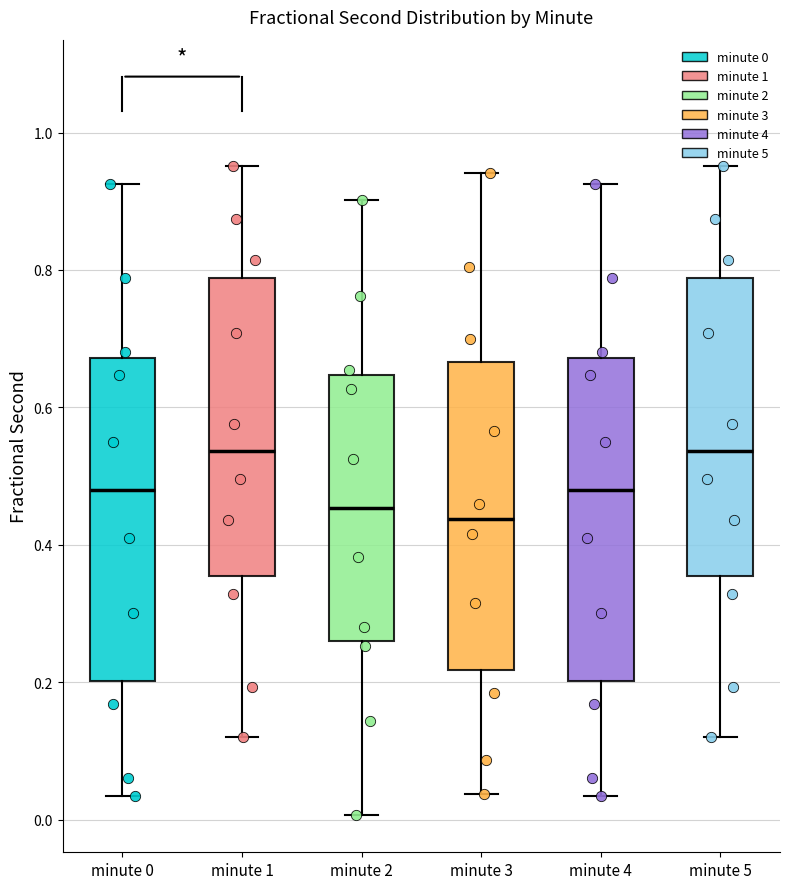

Reading left to right, read every box against the y-axis: the position of its median line, the range the box covers, and the ends of its whiskers. The values are not printed on the chart, so give them approximately, as read against the axis.

minute 0: median 0.48, box 0.20 to 0.68, whiskers 0.04 to 0.92
minute 1: median 0.54, box 0.36 to 0.78, whiskers 0.12 to 0.96
minute 2: median 0.46, box 0.26 to 0.64, whiskers 0.00 to 0.90
minute 3: median 0.44, box 0.22 to 0.66, whiskers 0.04 to 0.94
minute 4: median 0.48, box 0.20 to 0.68, whiskers 0.04 to 0.92
minute 5: median 0.54, box 0.36 to 0.78, whiskers 0.12 to 0.96